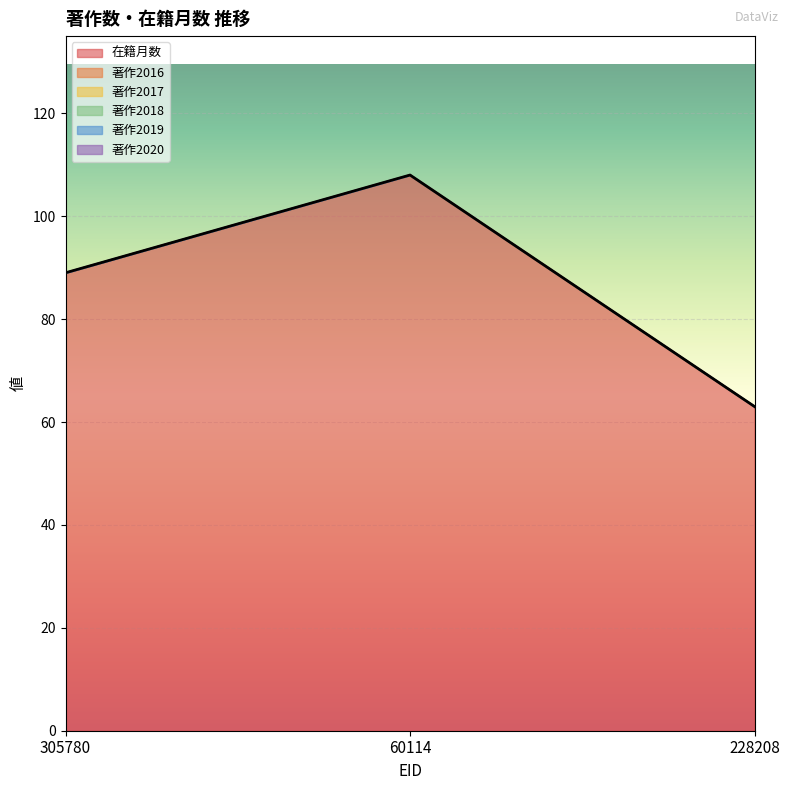

What is the label of the 1st point from the right?

228208